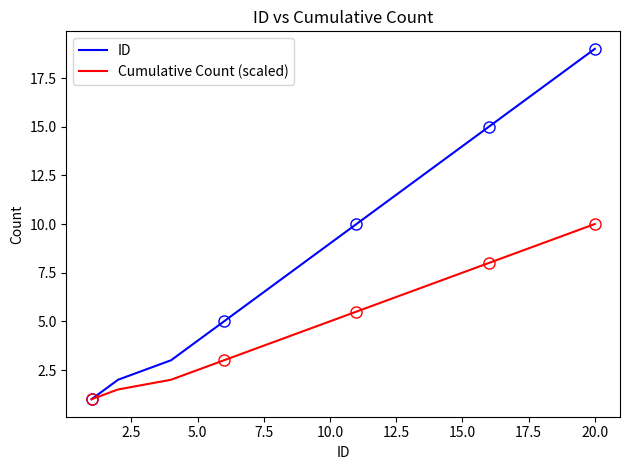

At which label does ID reach its peak?

20.0